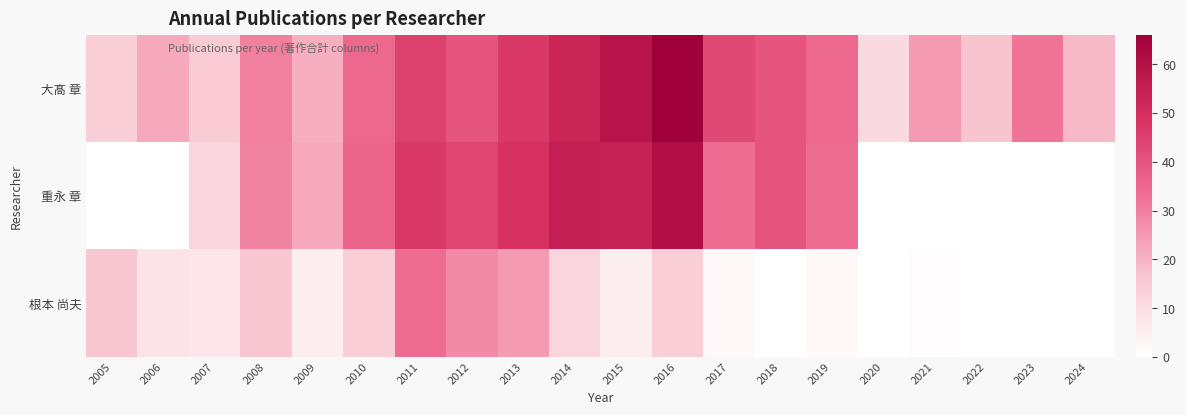

Rank the series at 2006 from highest to lowest value.

大髙 章, 根本 尚夫, 重永 章